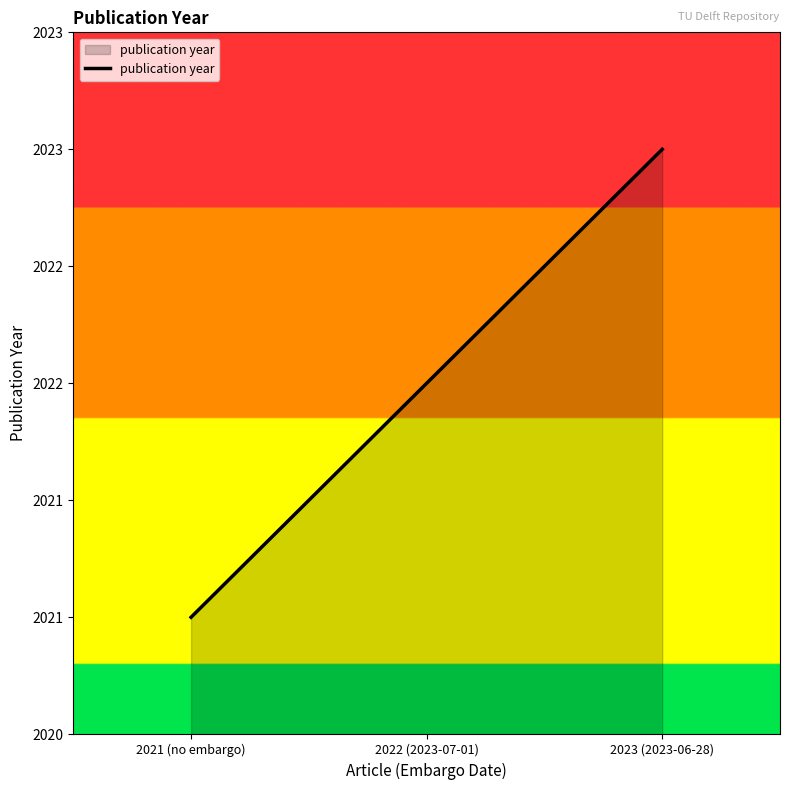

Is it true that the value at 2022 (2023-07-01) is 2022?

True